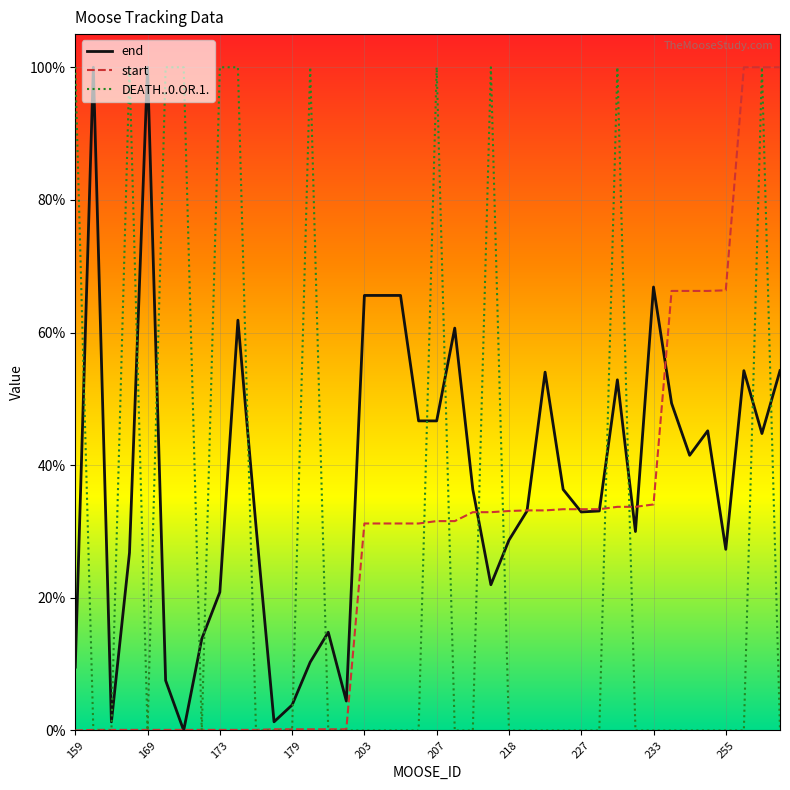

What are all the series names shown in the legend?

end, start, DEATH..0.OR.1.